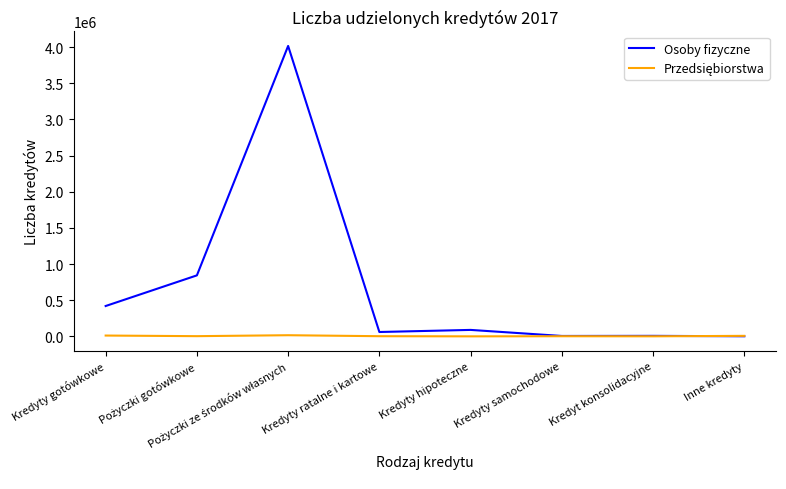

Which series has the largest total across all categories?

Osoby fizyczne